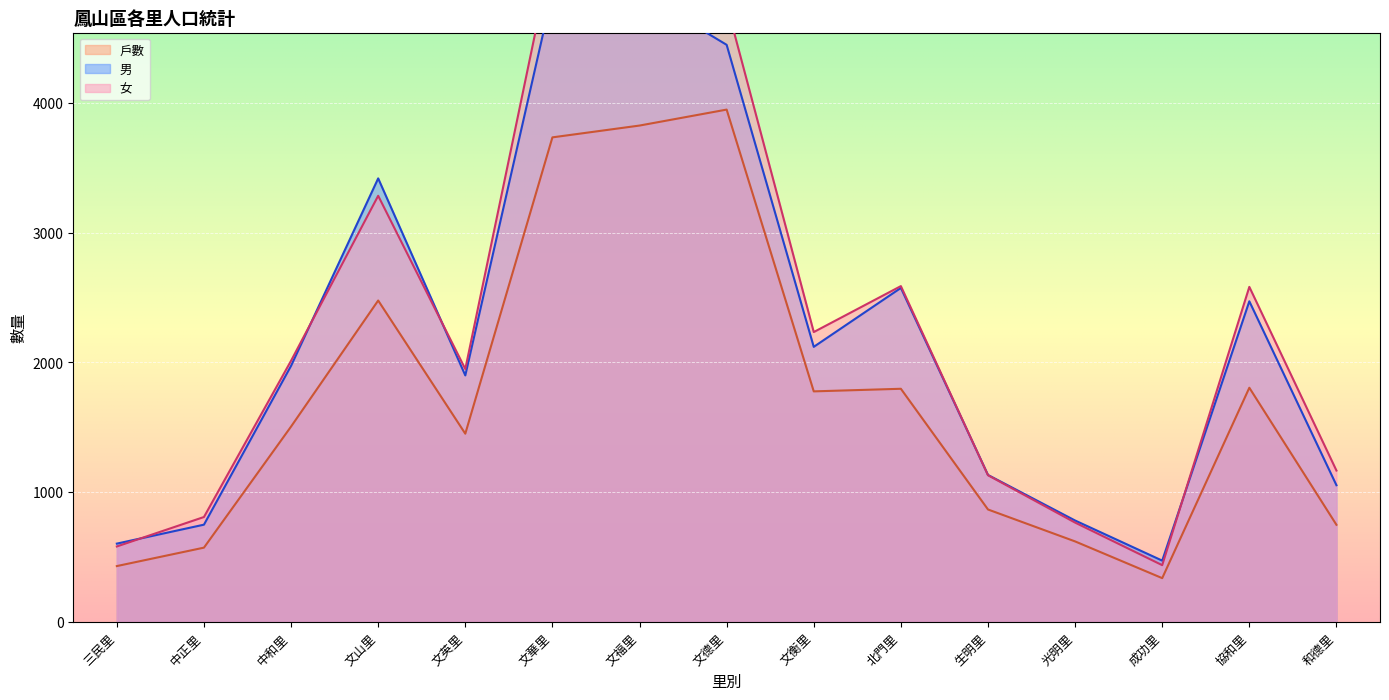

What is the difference between the maximum and minimum values in the 女 series?

4736